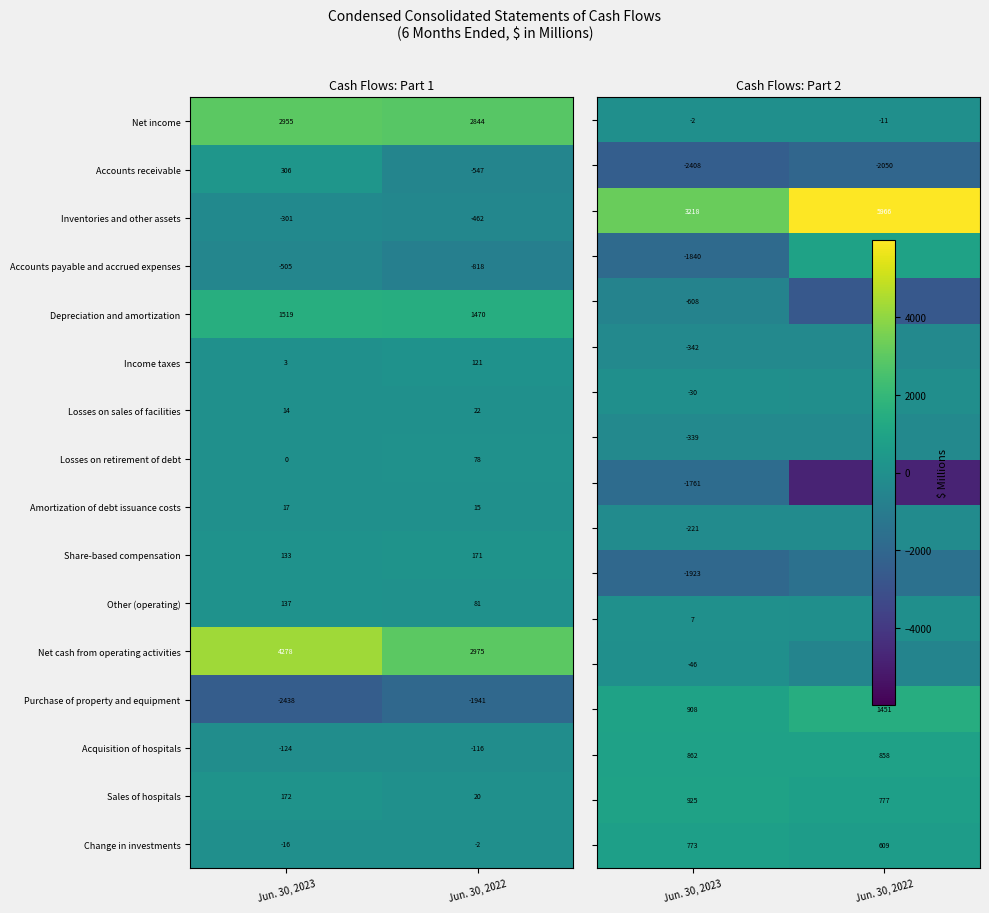

Is the value of Income taxes at Jun. 30, 2023 greater than the value of Net income at Jun. 30, 2023?

No